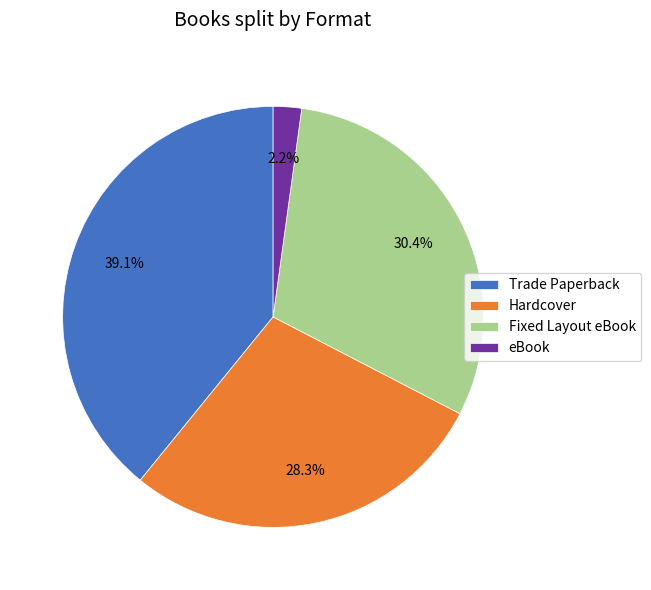

Is there any slice that represents more than half of the pie?

No